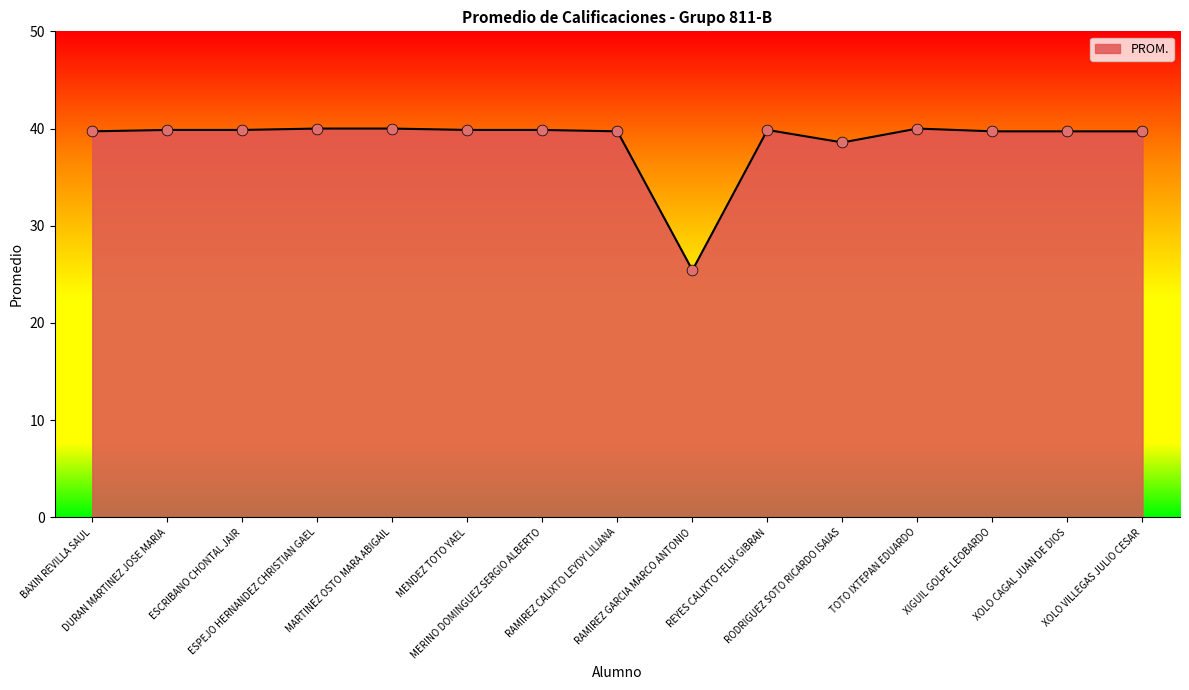

What is the change in value from ESCRIBANO CHONTAL JAIR to ESPEJO HERNANDEZ CHRISTIAN GAEL?

+0.1